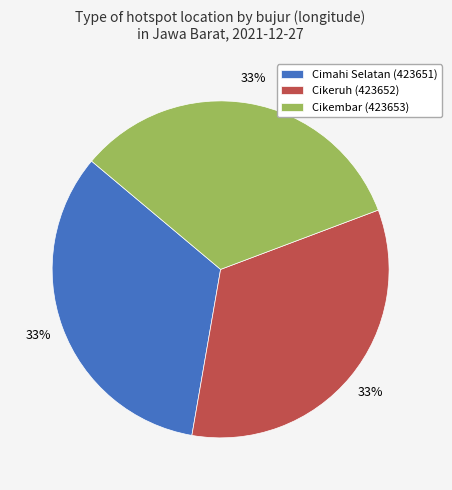

True or false: Cimahi Selatan (423651) accounts for 33% of the total.

True